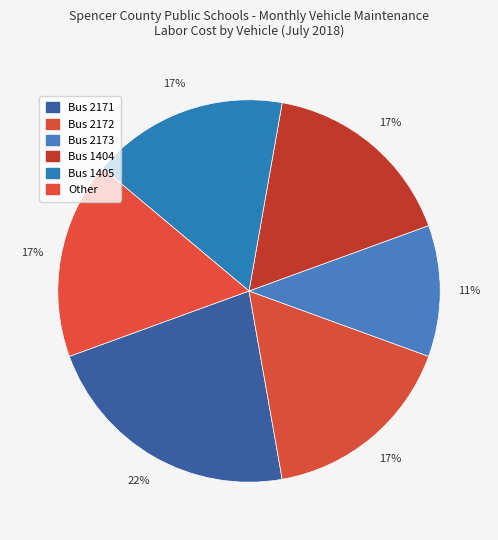

Which slice is the largest?

Bus 2171